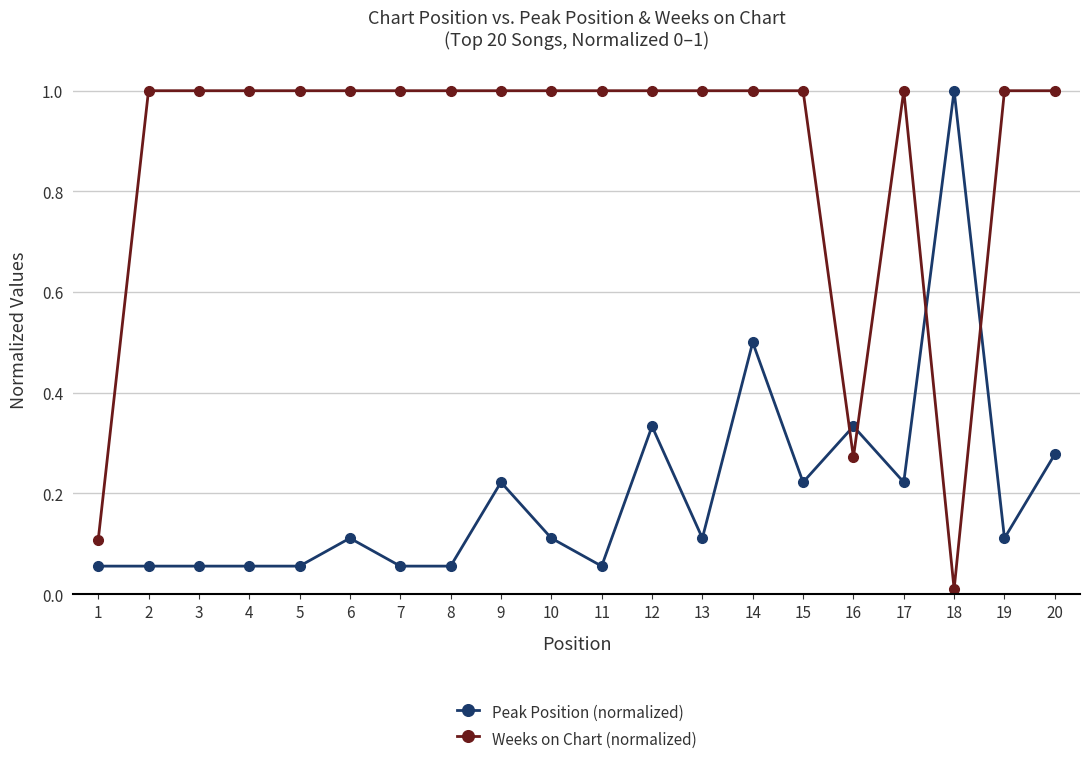

True or false: Peak Position (normalized) and Weeks on Chart (normalized) intersect in this chart.

True